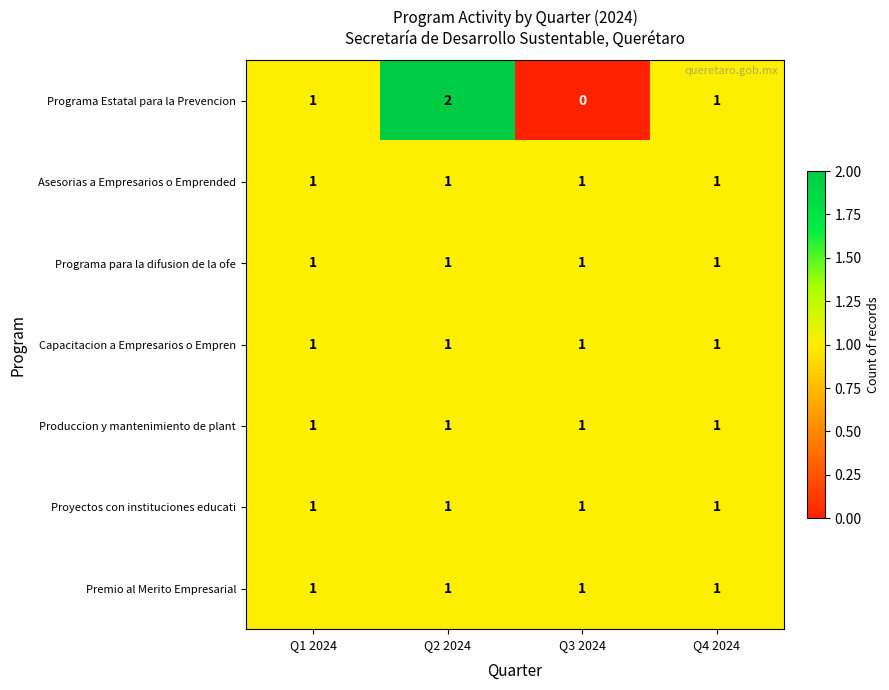

How many distinct data groups are displayed?

7